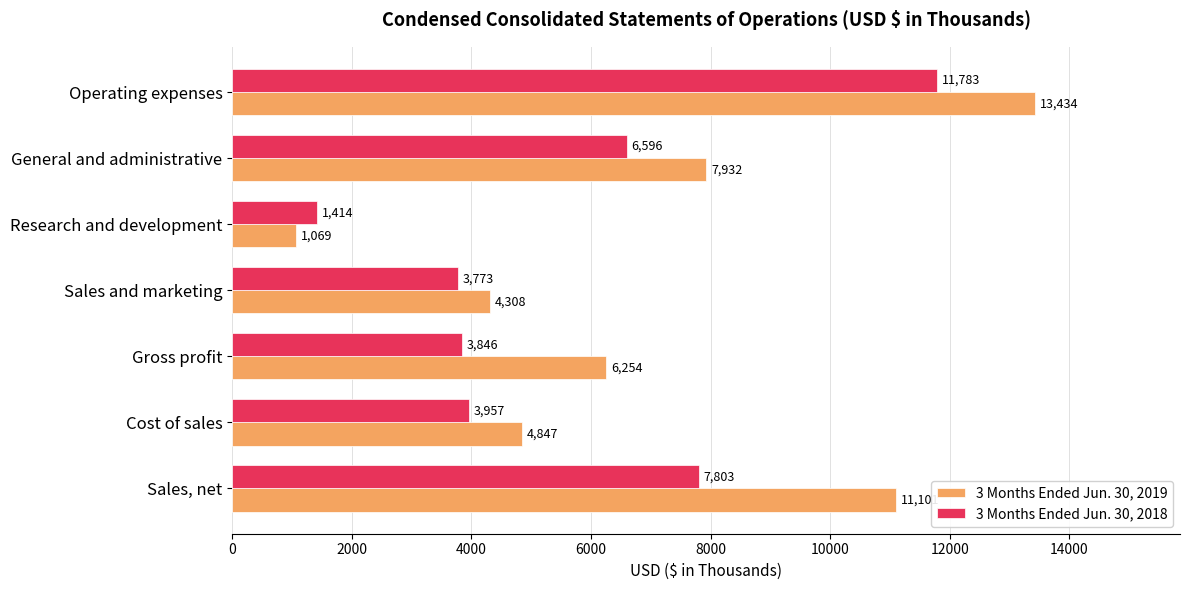

At which category does the chart reach its peak across all series?

Operating expenses